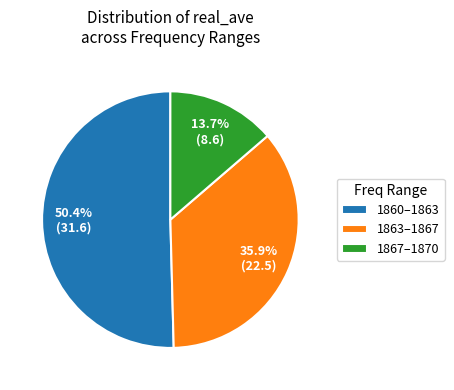

What percentage do 1860–1863 and 1863–1867 together represent?

86.3%